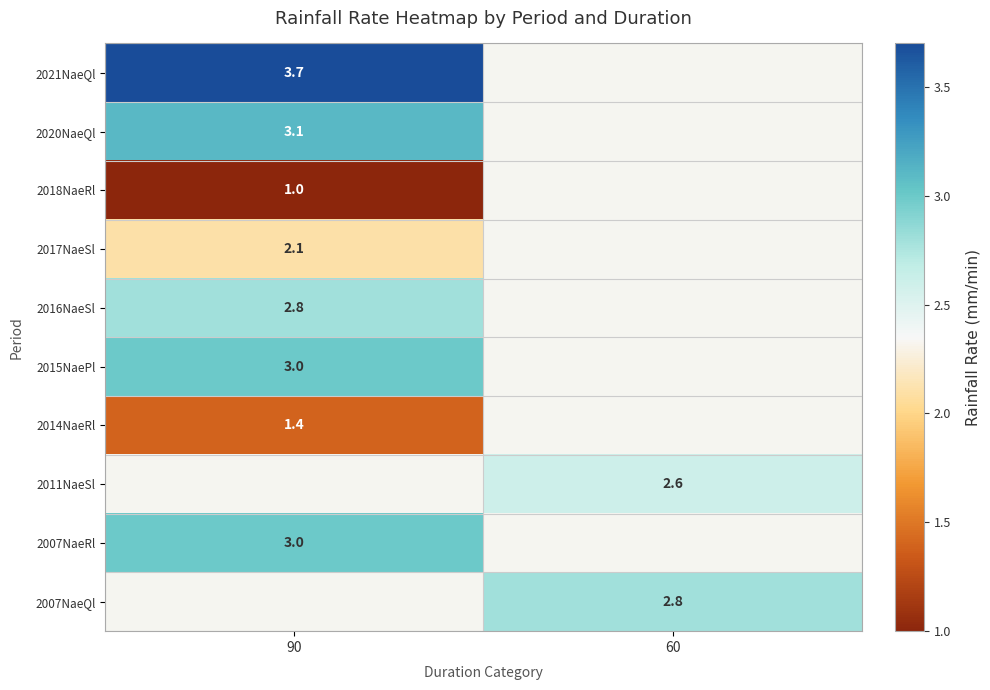

The value of 2015NaePl at 90 is 0.8. True or false?

False